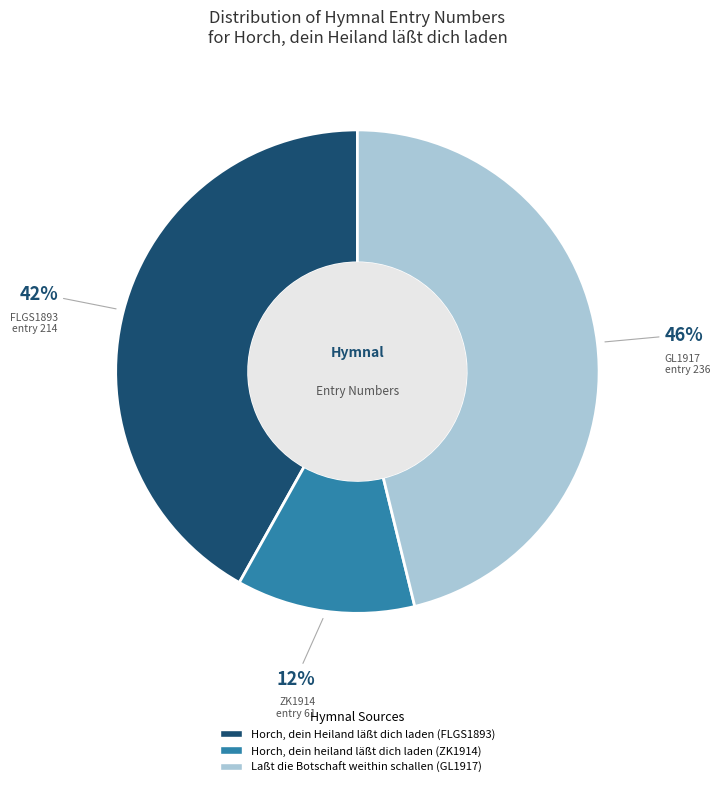

Which slice is the smallest?

Horch, dein heiland läßt dich laden (ZK1914)